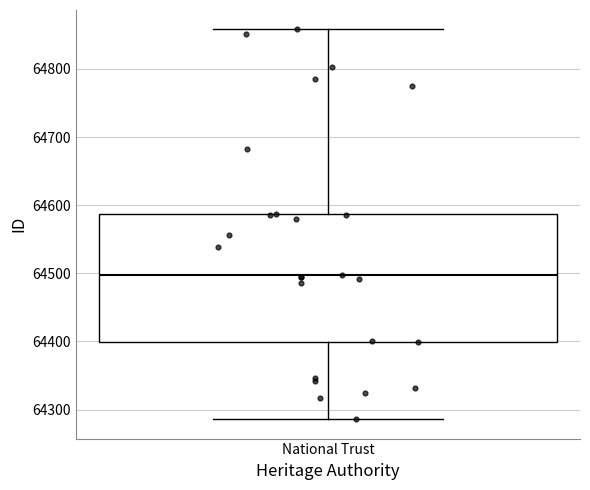

Where is the upper edge of the box for National Trust on the y-axis? The values are not printed on the chart, so give them approximately, as read against the axis.

64590